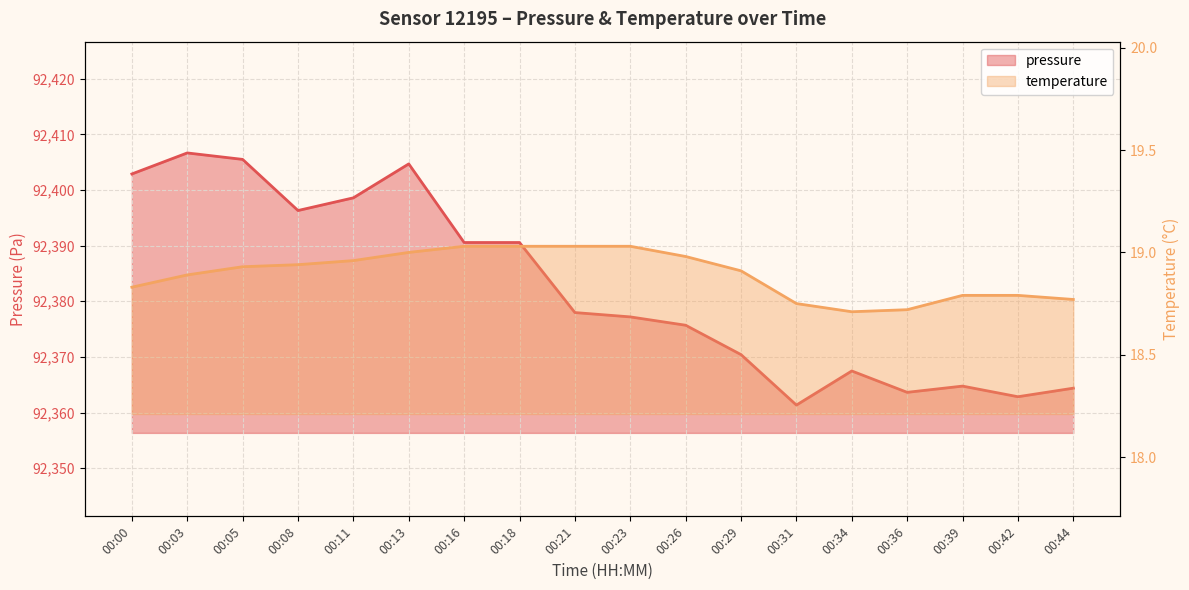

How many data points in pressure are less than 92377?

8